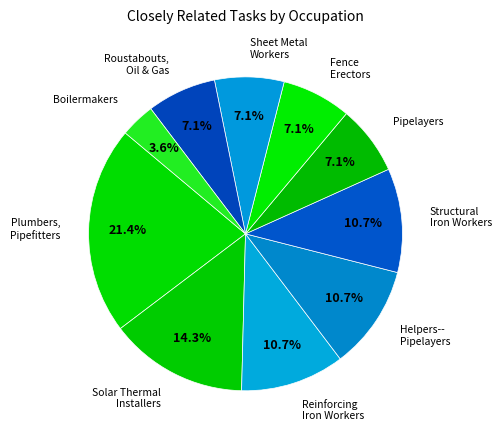

Which category has the smallest portion of the pie?

Boilermakers